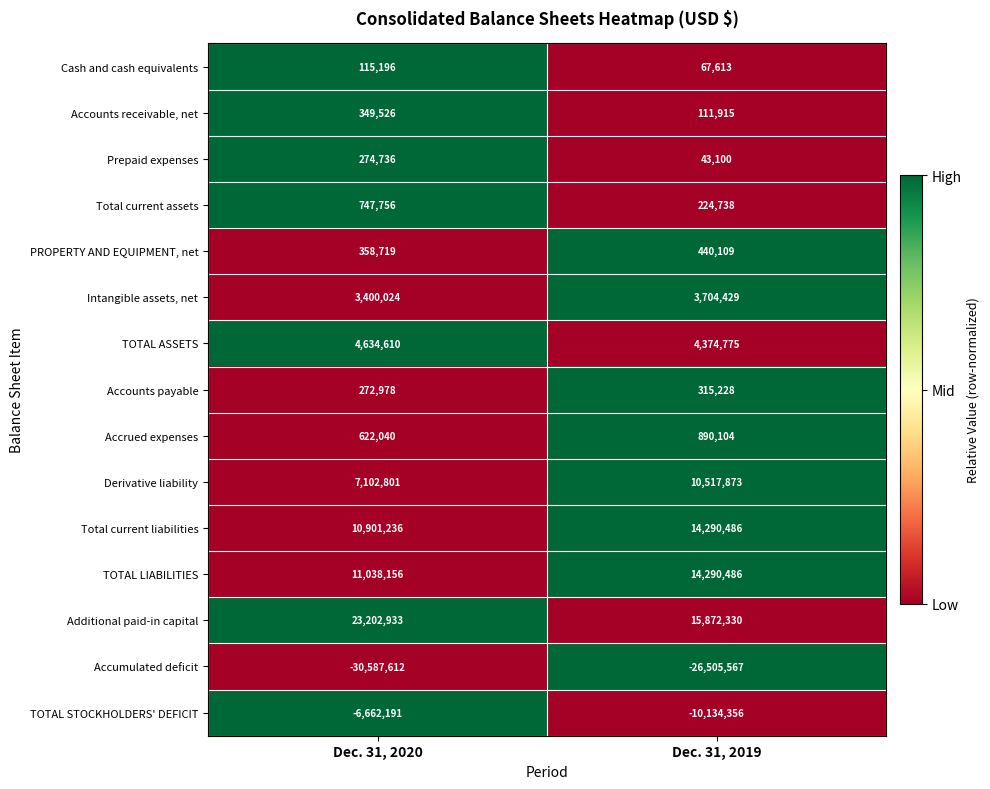

What is the sum of all Prepaid expenses values?

317836